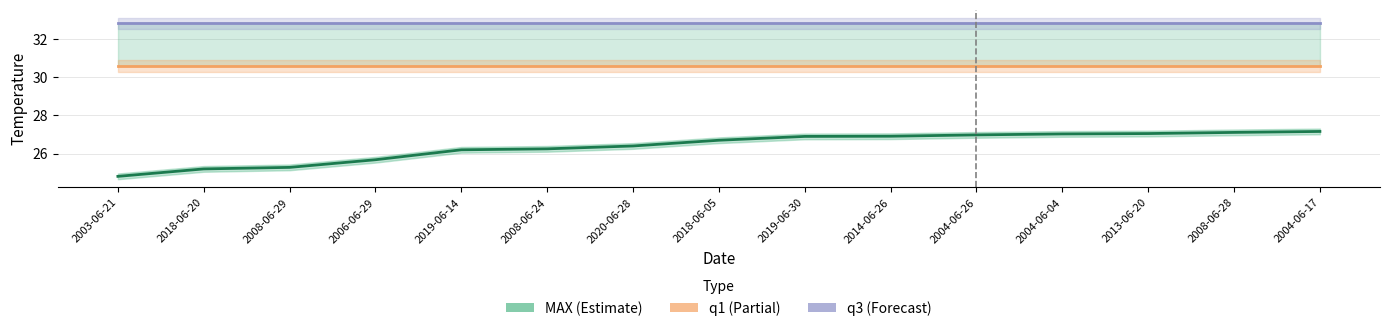

Read the q1 value at 2003-06-21.

30.6